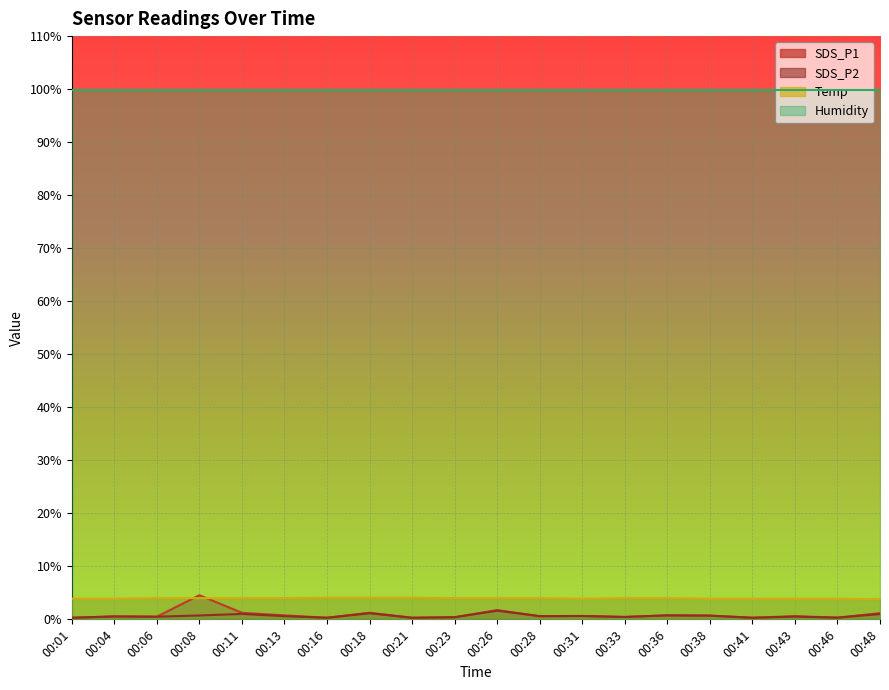

What is the highest value of the Humidity series?

99.9